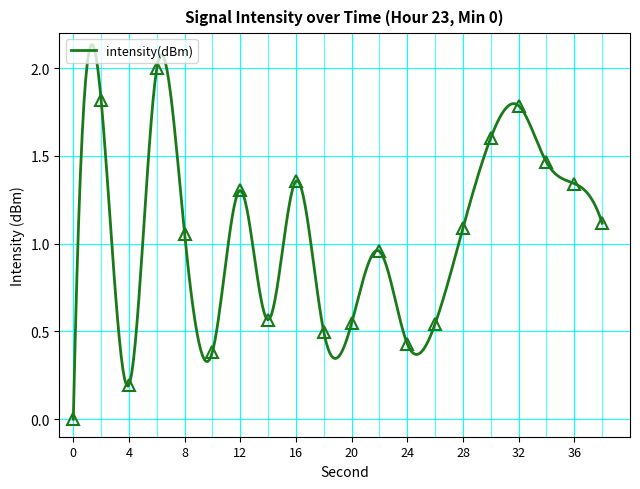

What is the approximate value at 18?

0.5